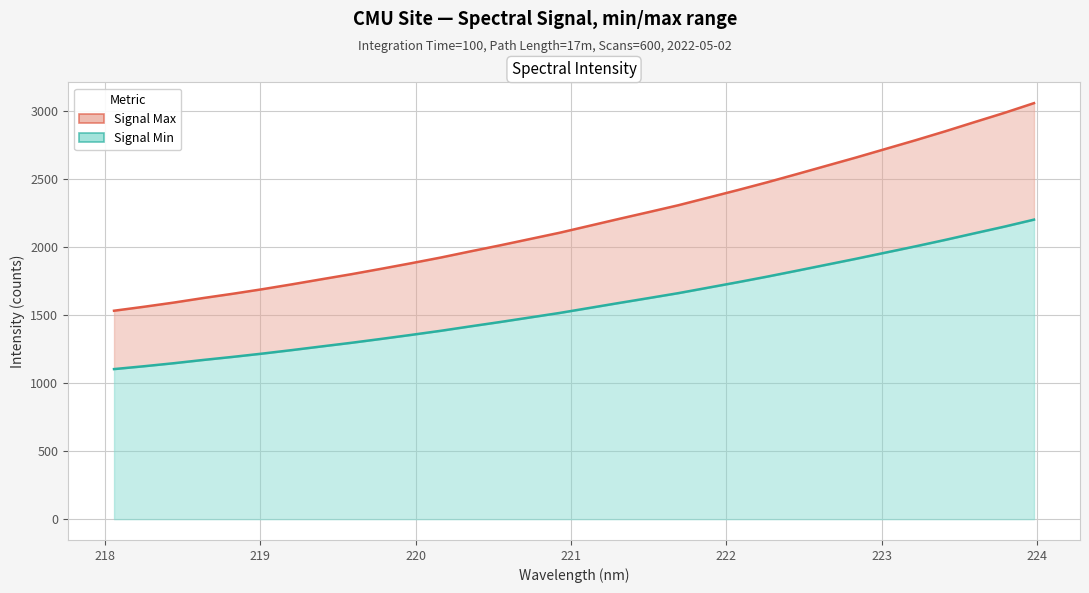

True or false: Signal Max has more than 2 interior local peaks.

False